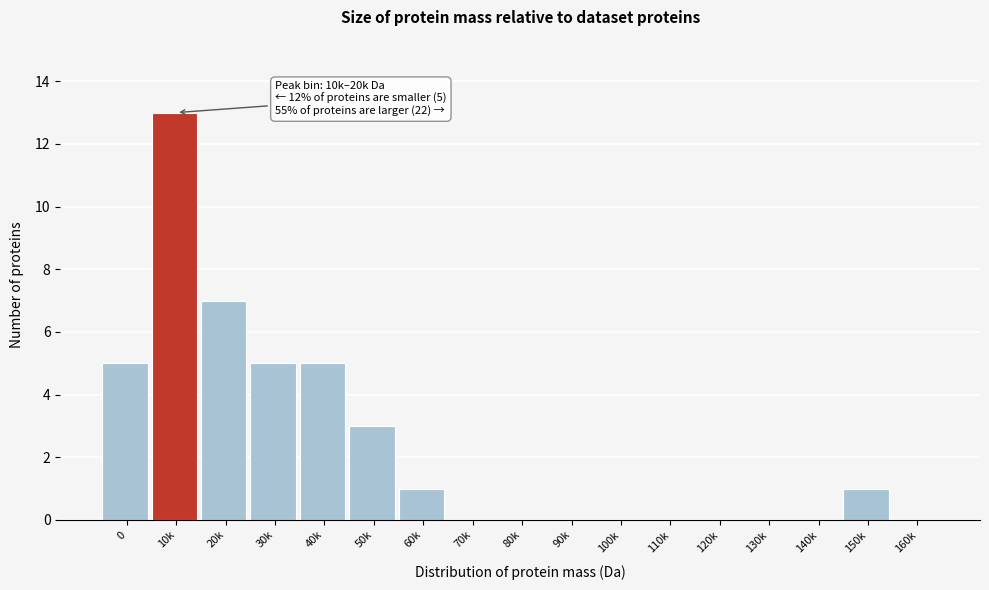

Reading left to right, what are all the values shown in this chart?

0=5	10k=13	20k=7	30k=5	40k=5	50k=3	60k=1	70k=0	80k=0	90k=0	100k=0	110k=0	120k=0	130k=0	140k=0	150k=1	160k=0